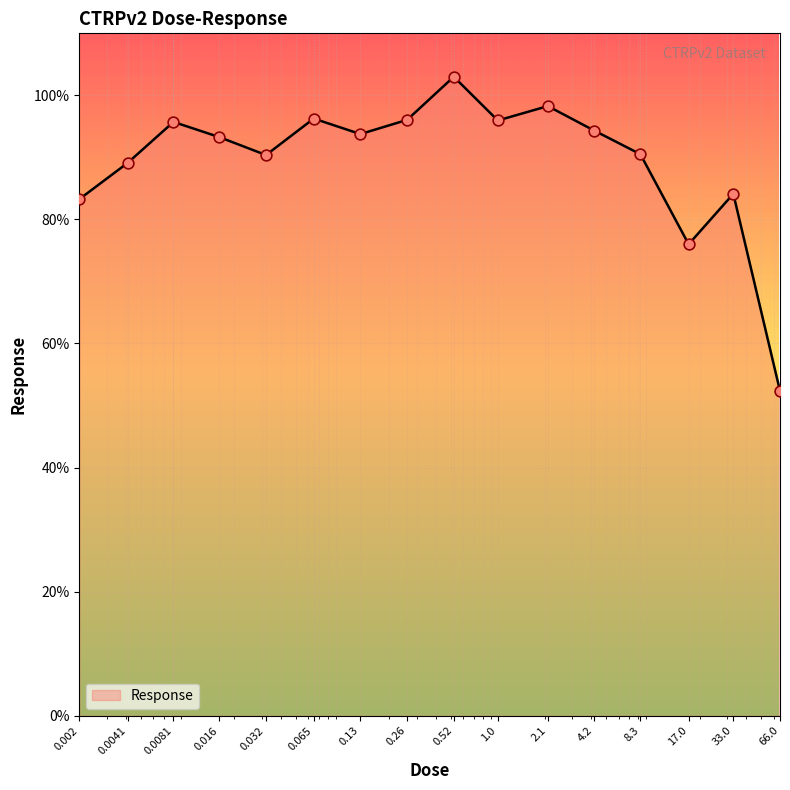

What is the maximum value shown in the chart?

103.0